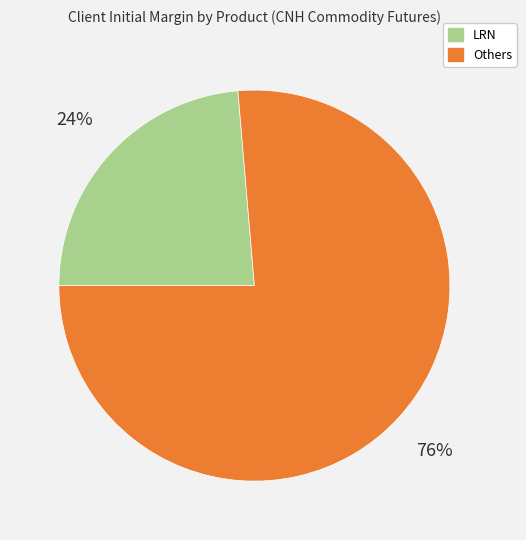

Does any single category account for the majority?

Yes